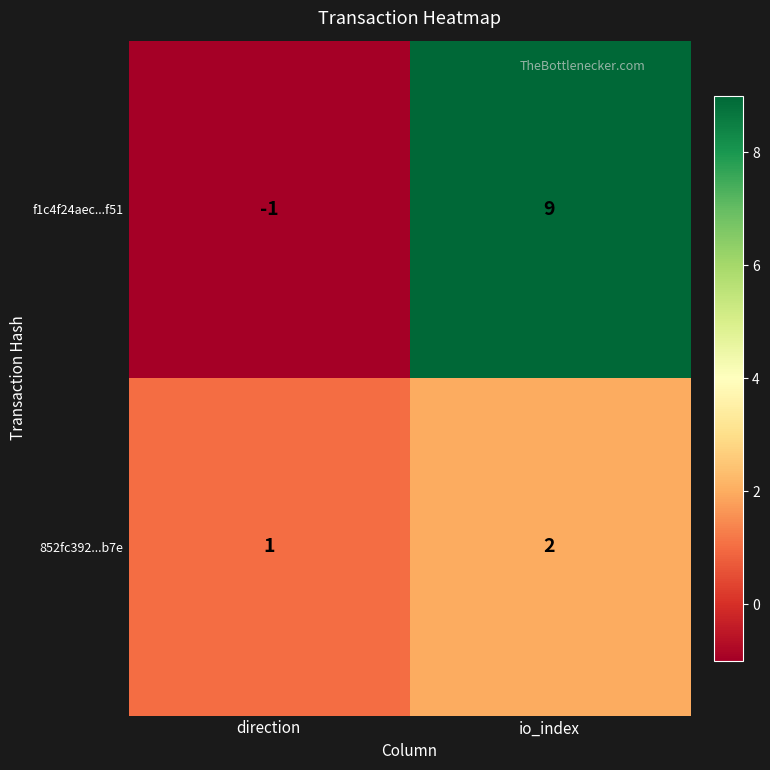

Is it true that 852fc392...b7e equals 2 at io_index?

True